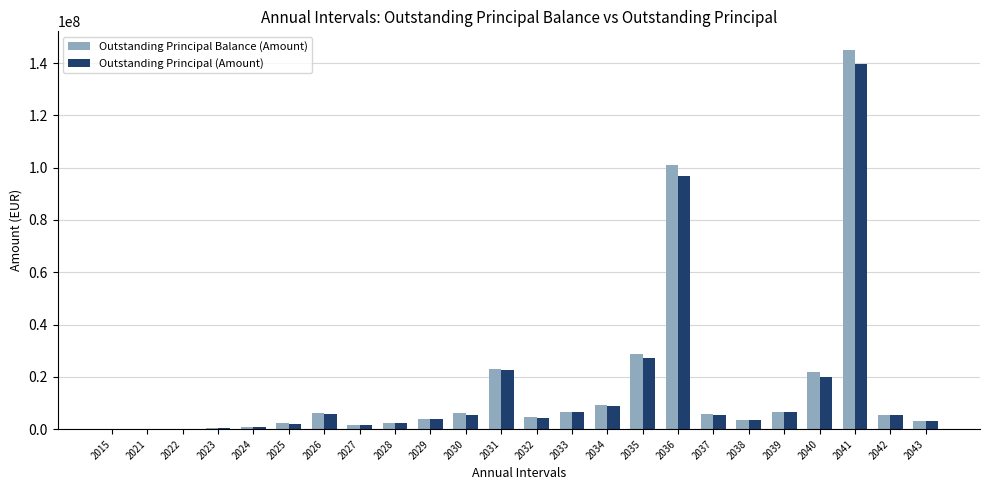

Is it true that Outstanding Principal Balance (Amount) equals 6679672.0 at 2039?

True